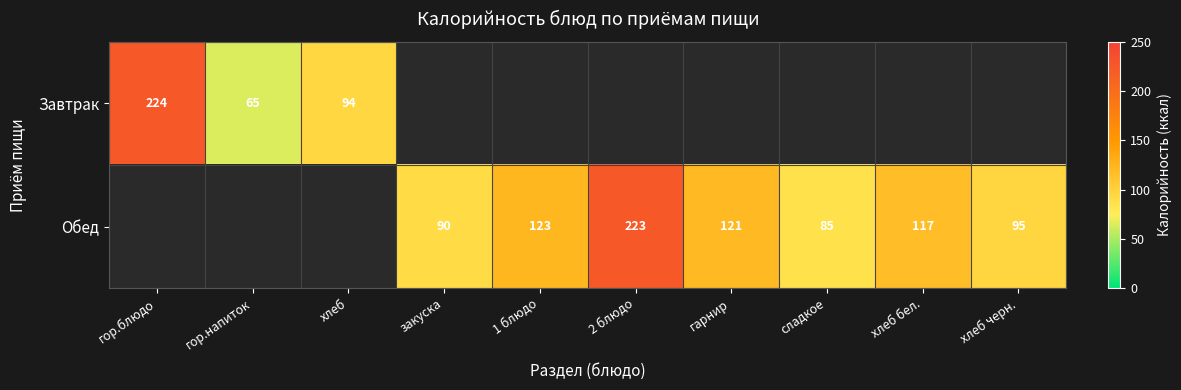

The value of Обед at гарнир is 121. True or false?

True